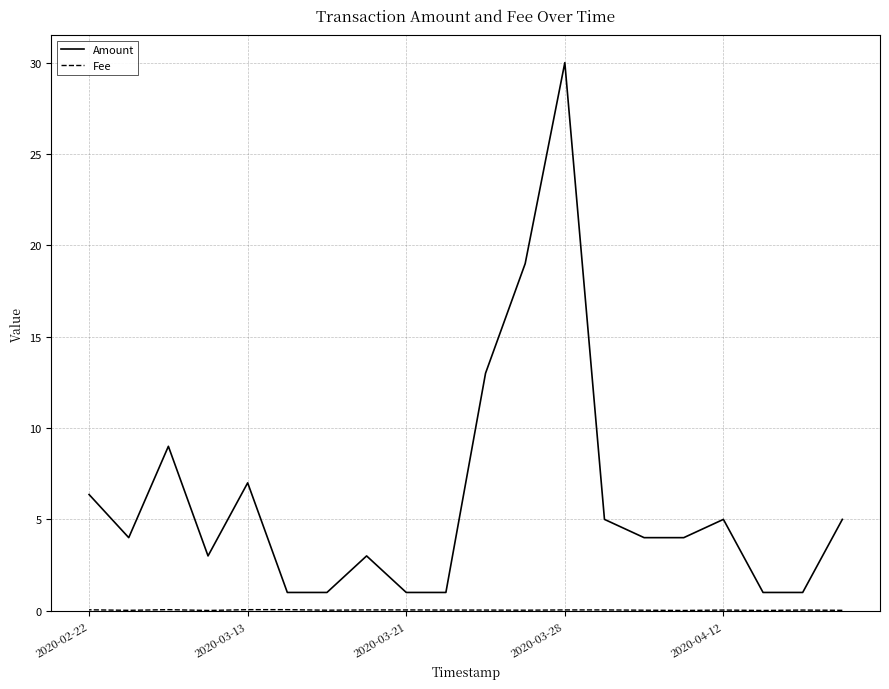

Is the value of Amount at 2020-03-13 greater than the value of Fee at 2020-03-28?

Yes